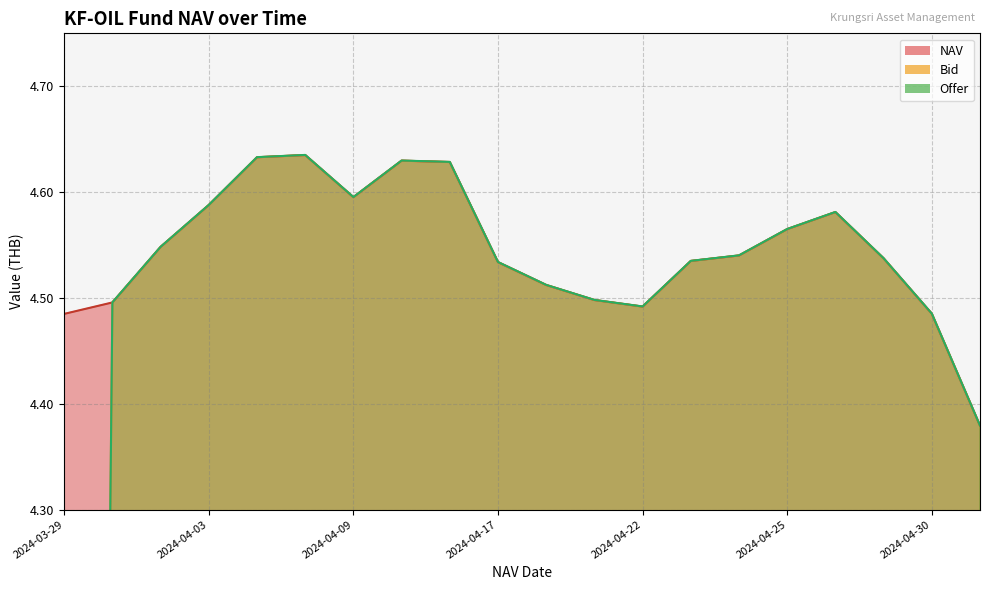

What are all the series names shown in the legend?

NAV, Bid, Offer